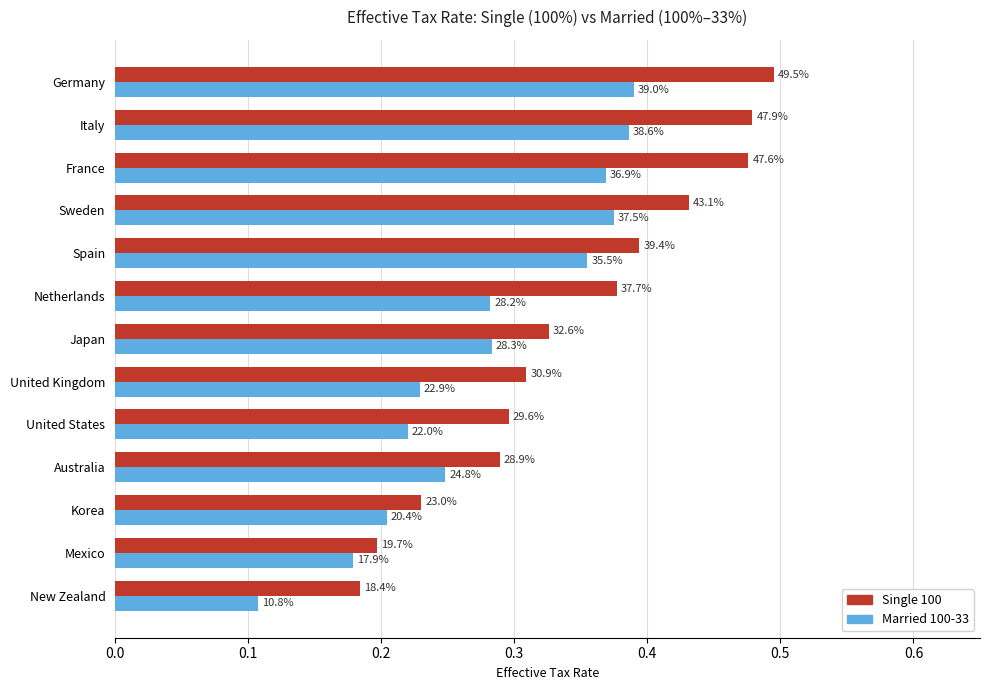

How many Single 100 values are between 0 and 1?

13